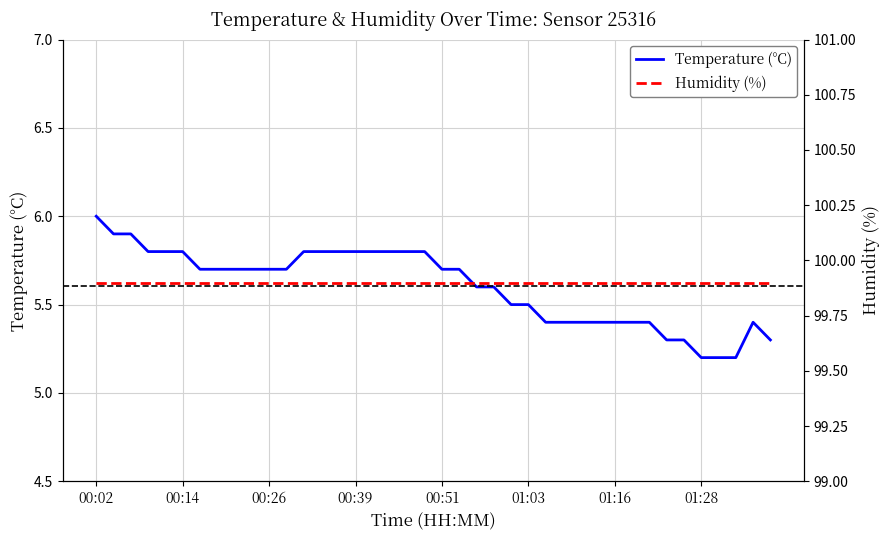

Where is Humidity (%) nearest to the value 99?

00:02